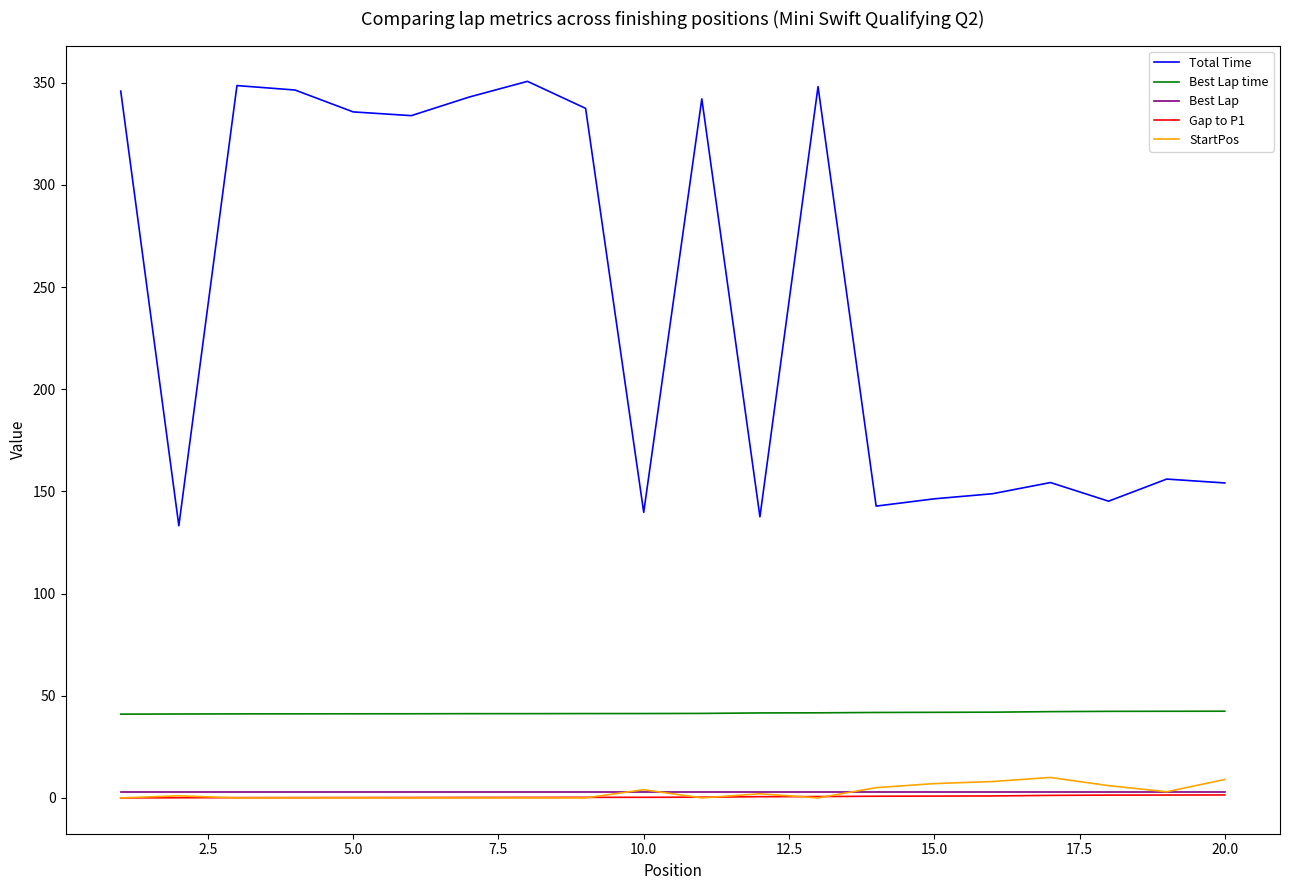

Which series has the widest spread of values?

Total Time